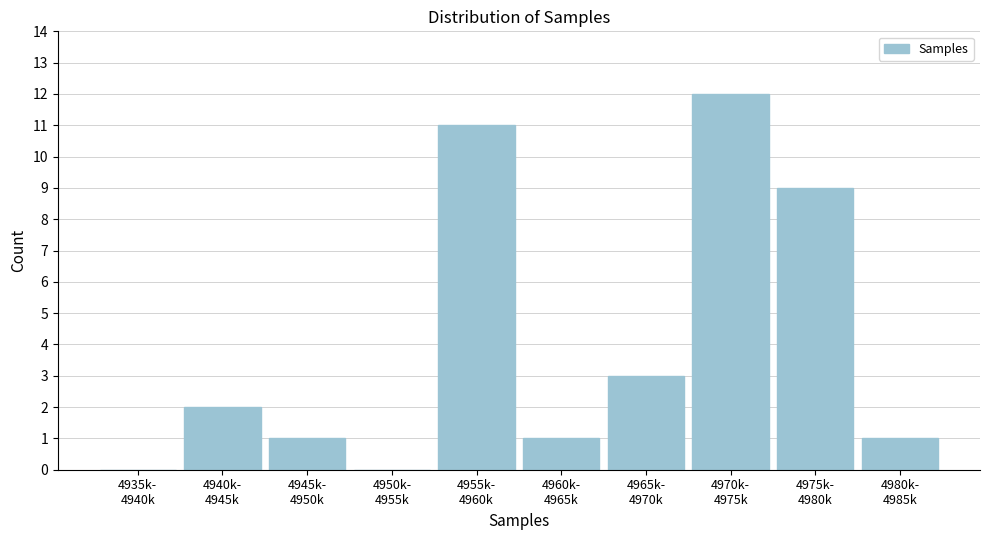

What is the maximum value shown in the chart?

12